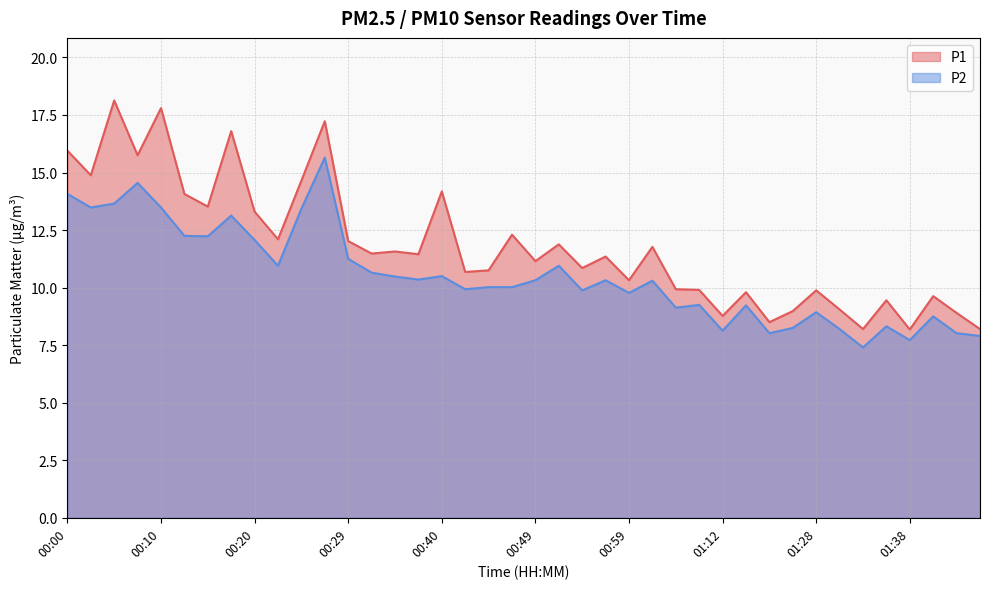

What is the label of the 12th point from the right?

01:12